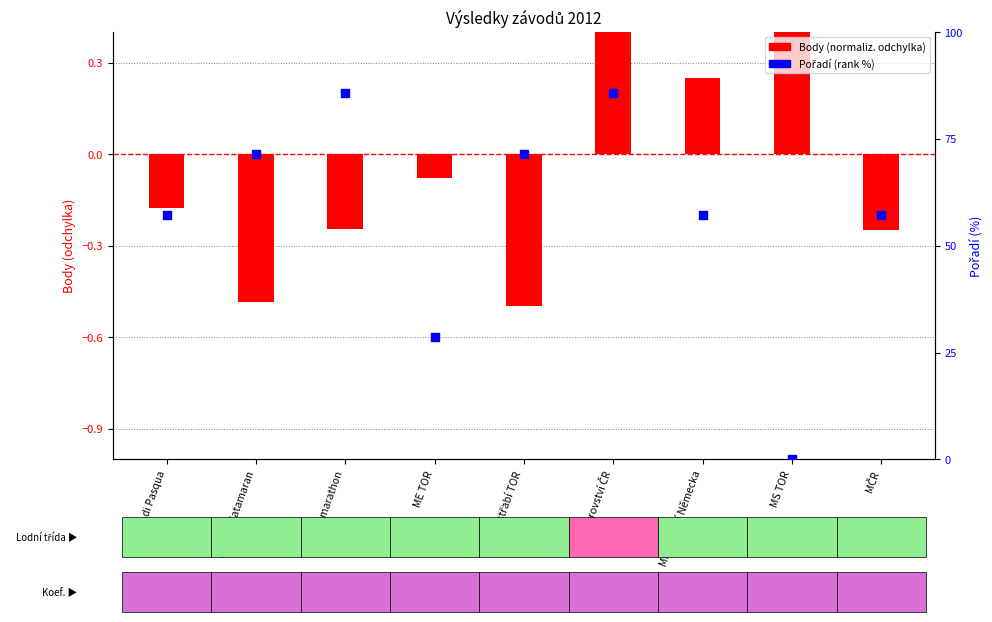

At how many categories does at least one series exceed 70?

4